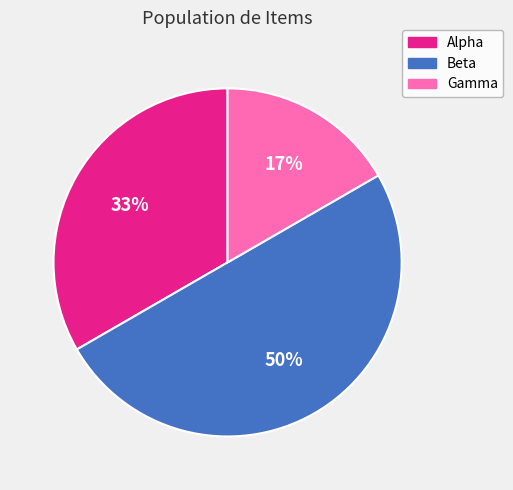

To the nearest percent, what percentage of the pie is Gamma?

17%